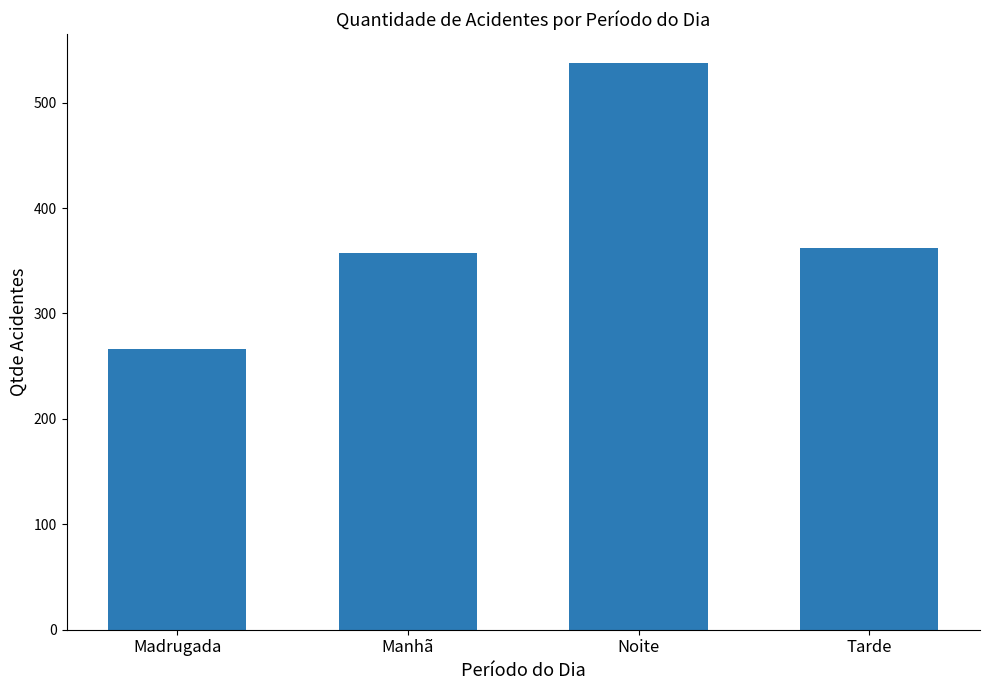

What is the ratio of the value at Manhã to the value at Noite?

0.7